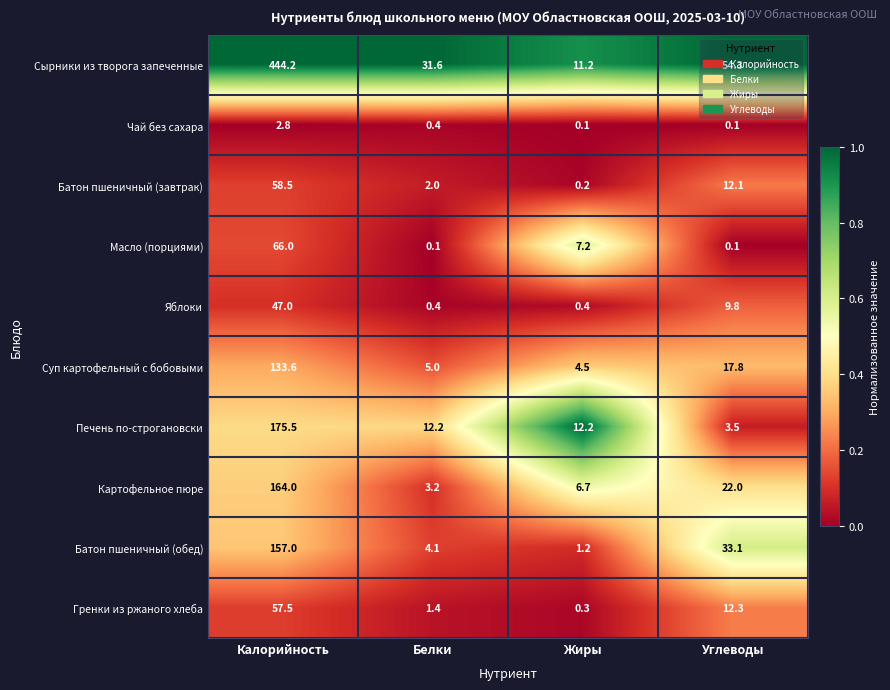

Rank the series by their maximum value, from highest to lowest.

Сырники из творога запеченные, Печень по-строгановски, Картофельное пюре, Батон пшеничный (обед), Суп картофельный с бобовыми, Масло (порциями), Батон пшеничный (завтрак), Гренки из ржаного хлеба, Яблоки, Чай без сахара